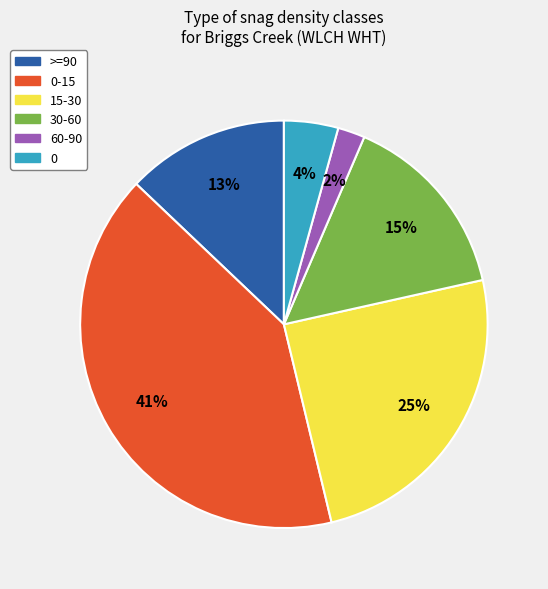

How many segments does this pie chart have?

6